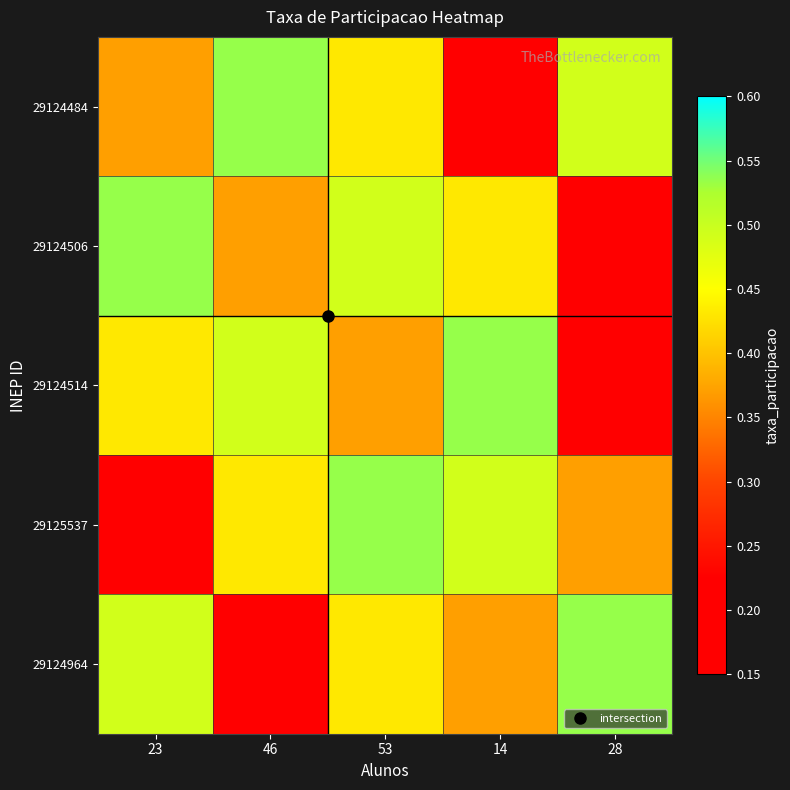

What is the spread (max minus min) of values at 23?

0.3